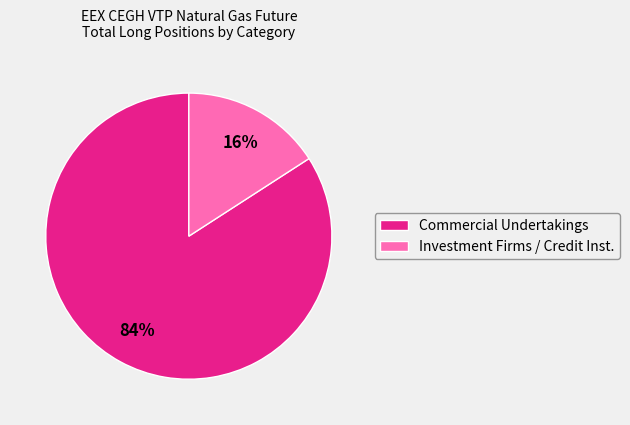

Between Investment Firms / Credit Inst. and Commercial Undertakings, which is larger?

Commercial Undertakings